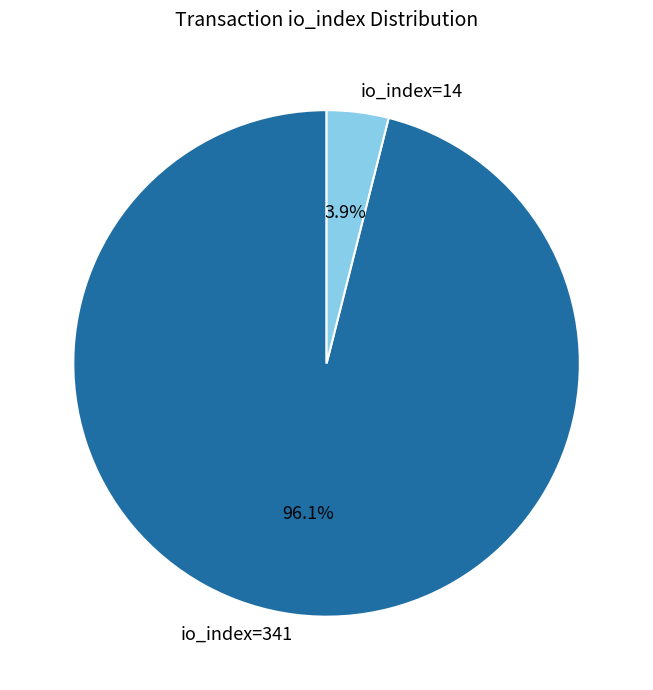

How many slices are in this pie chart?

2